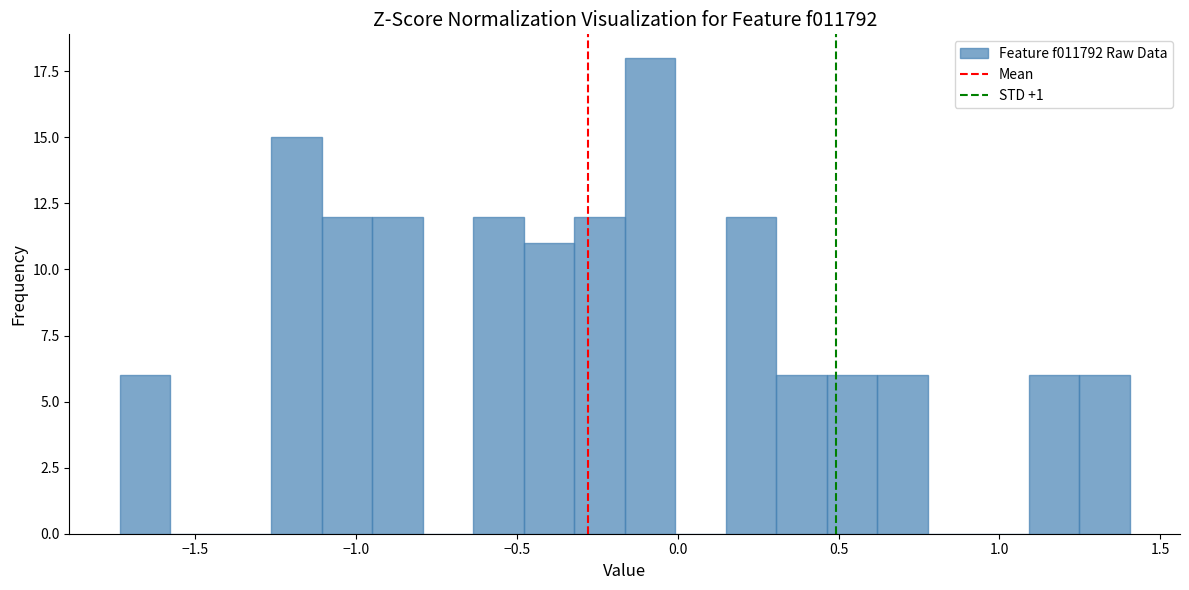

Read against the x-axis, roughly where is the centre of the tallest bar?

-0.10